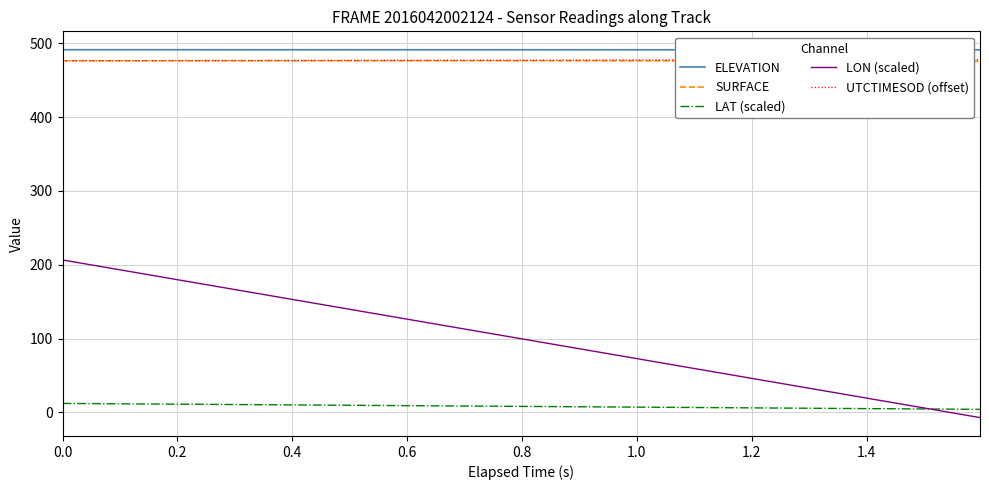

True or false: LON (scaled) and ELEVATION intersect in this chart.

False